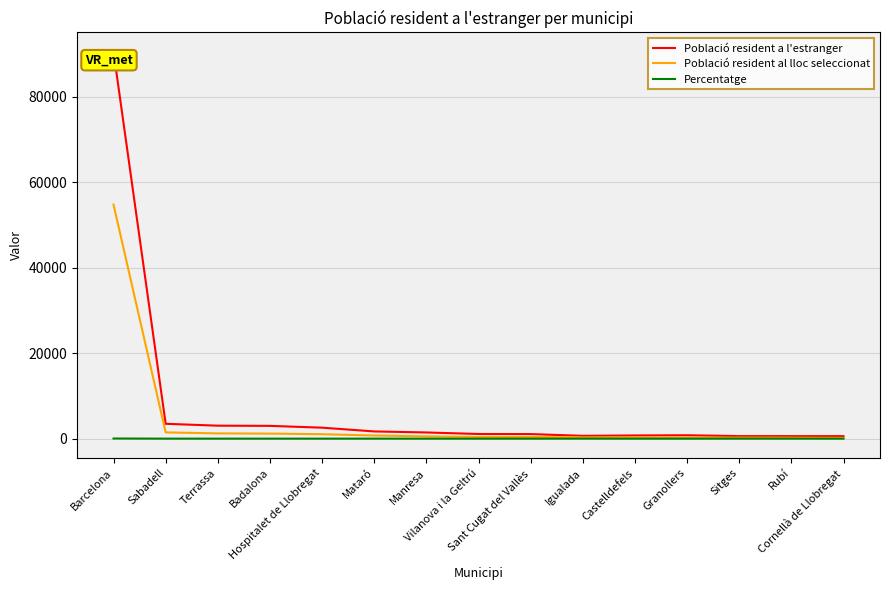

What is the maximum value shown in the chart?

90543.0